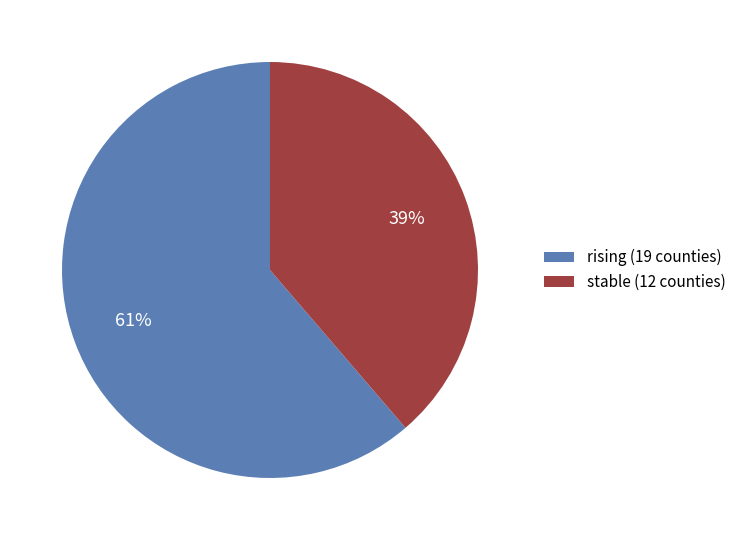

Approximately how many times larger is the value at rising compared to stable?

1.6